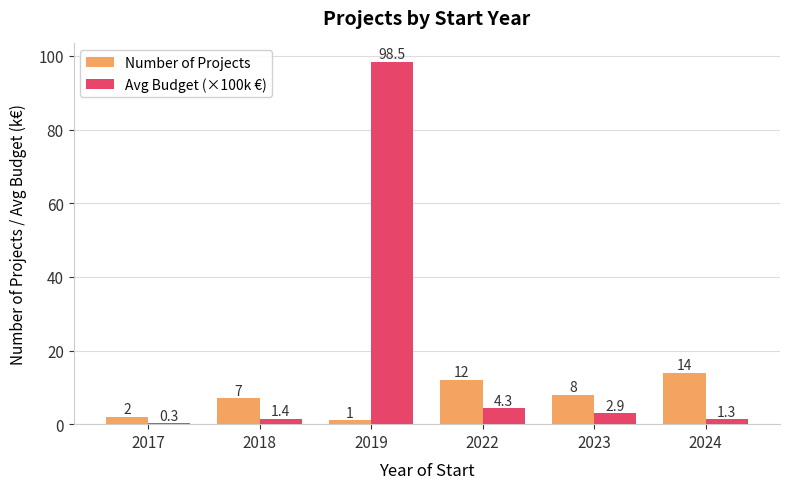

What are all the series names shown in the legend?

Number of Projects, Avg Budget (×100k €)